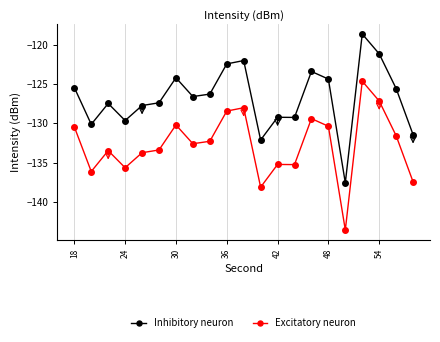

How many lines are shown in the chart?

2